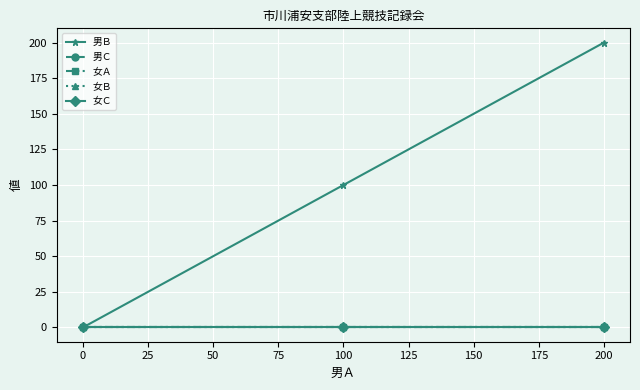

Does the chart display data point markers on the line(s)?

Yes